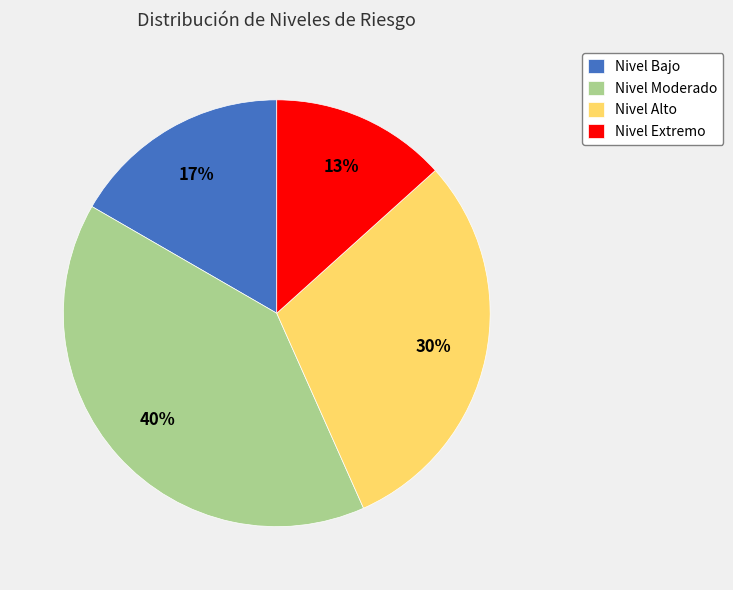

To the nearest percent, what is the combined percentage of Nivel Extremo and Nivel Bajo?

30%